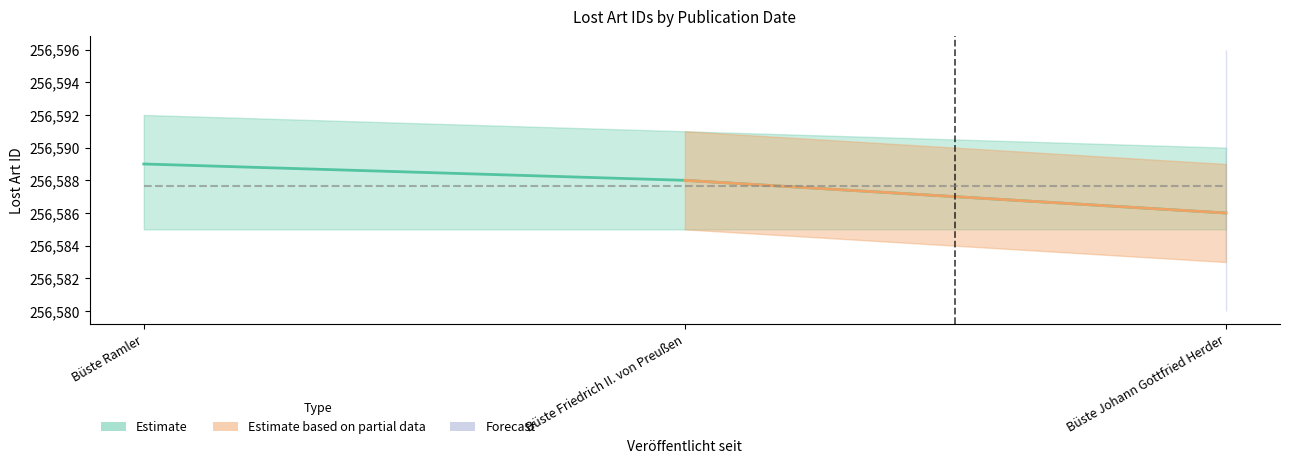

What is the sum of all values?

769763